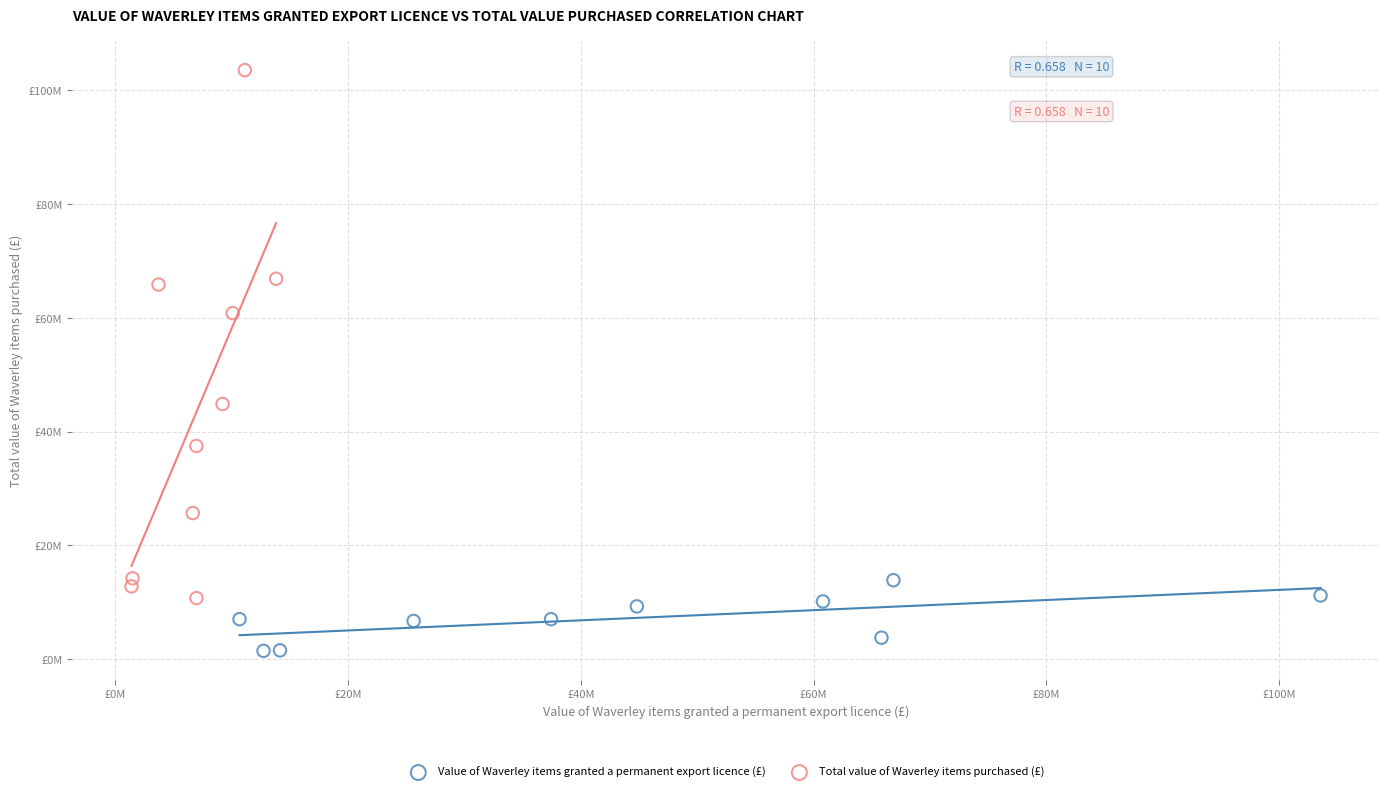

What are all the series names shown in the legend?

Value of Waverley items granted a permanent export licence (£), Total value of Waverley items purchased (£)